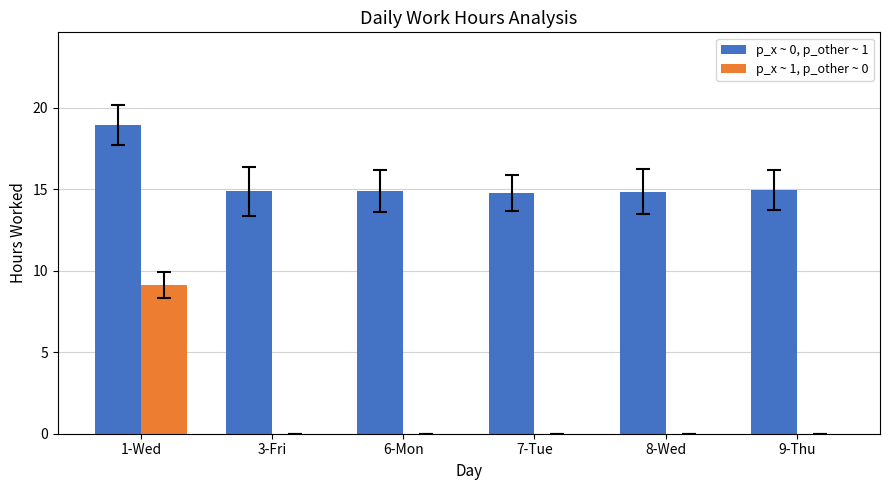

What is the sum of the p_x ~ 0, p_other ~ 1 values at 6-Mon and 3-Fri?

29.8